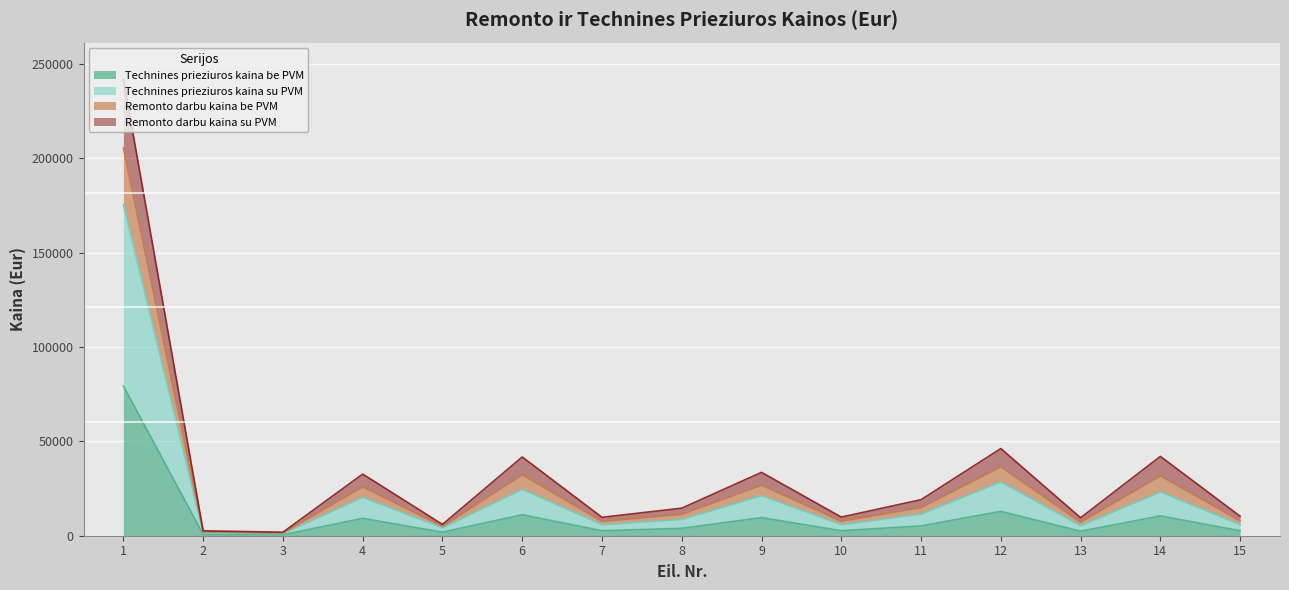

At which label does Remonto darbu kaina be PVM first exceed 14593?

1